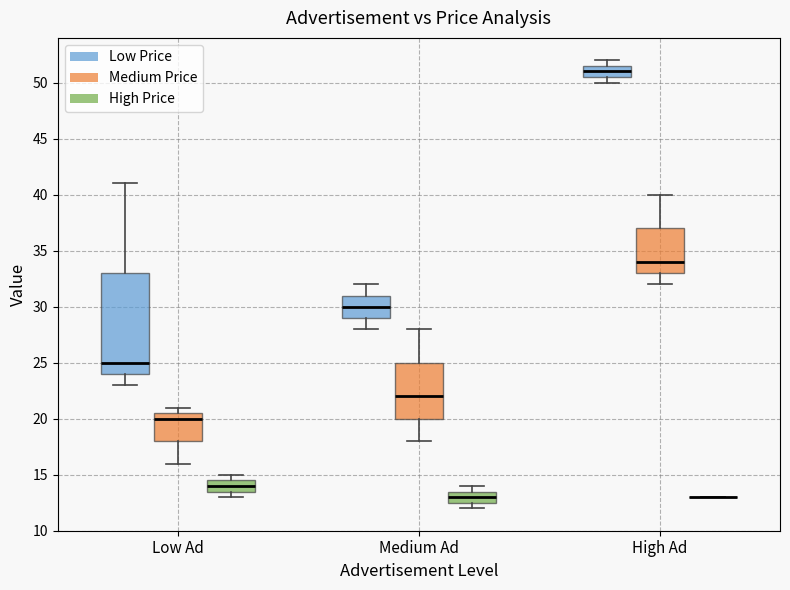

Reading left to right, transcribe this box plot: for each box, give where its median line is, the range the box spans, and where its two whiskers end, as read against the y-axis. The values are not printed on the chart, so give them approximately, as read against the axis.

Low Ad (Low Price): median 25.0, box 24.0 to 33.0, whiskers 23.0 to 41.0
Low Ad (Medium Price): median 20.0, box 18.0 to 20.5, whiskers 16.0 to 21.0
Low Ad (High Price): median 14.0, box 13.5 to 14.5, whiskers 13.0 to 15.0
Medium Ad (Low Price): median 30.0, box 29.0 to 31.0, whiskers 28.0 to 32.0
Medium Ad (Medium Price): median 22.0, box 20.0 to 25.0, whiskers 18.0 to 28.0
Medium Ad (High Price): median 13.0, box 12.5 to 13.5, whiskers 12.0 to 14.0
High Ad (Low Price): median 51.0, box 50.5 to 51.5, whiskers 50.0 to 52.0
High Ad (Medium Price): median 34.0, box 33.0 to 37.0, whiskers 32.0 to 40.0
High Ad (High Price): box collapsed to a line at 13.0, whiskers 13.0 to 13.0